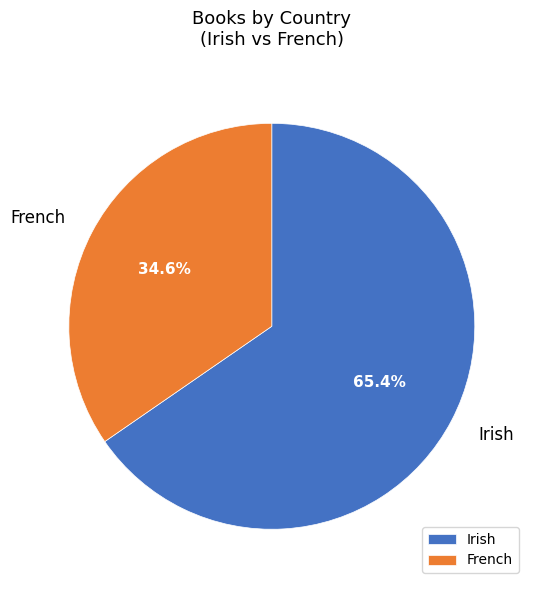

What is the ratio of the value at Irish to the value at French?

1.9